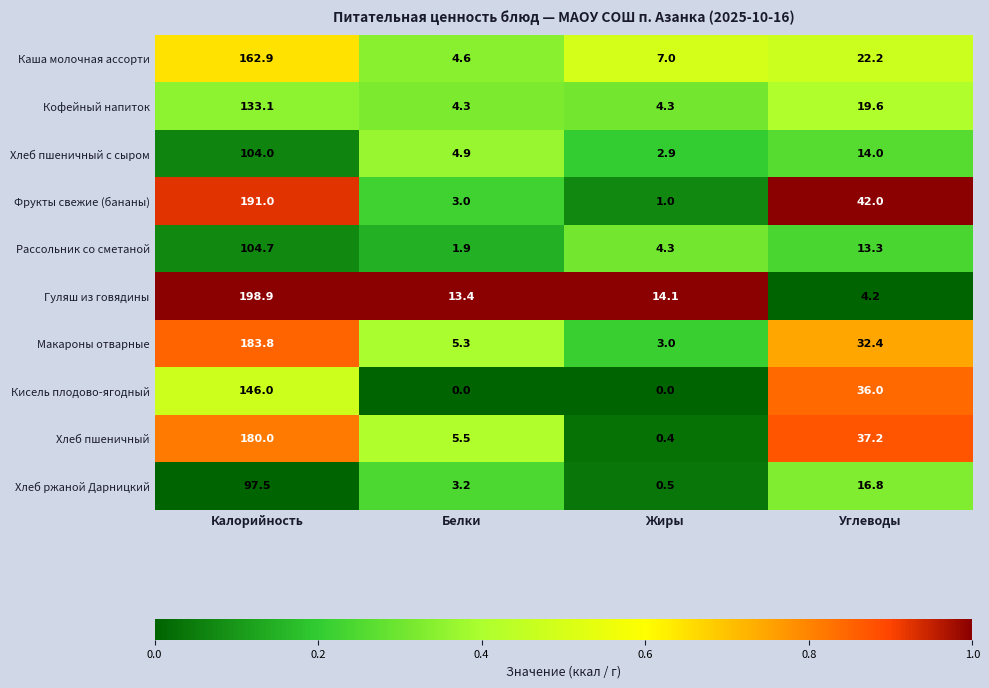

At which label does Гуляш из говядины reach its minimum?

Углеводы